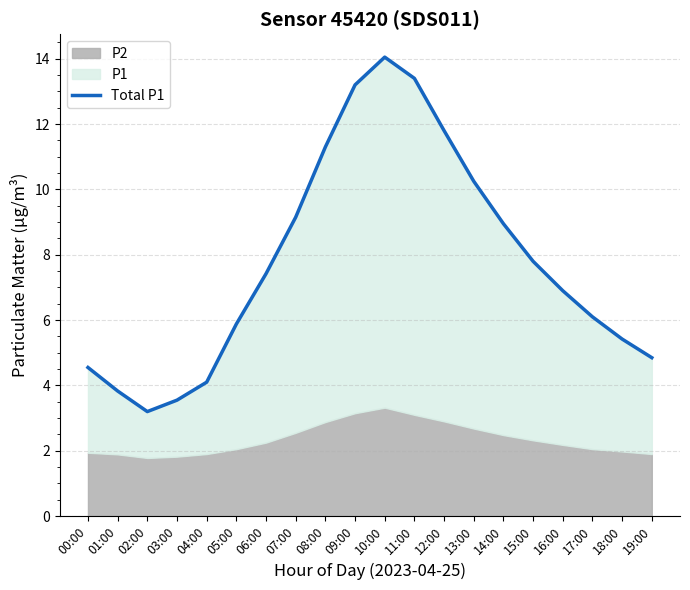

At which category does the chart reach its minimum across all series?

02:00